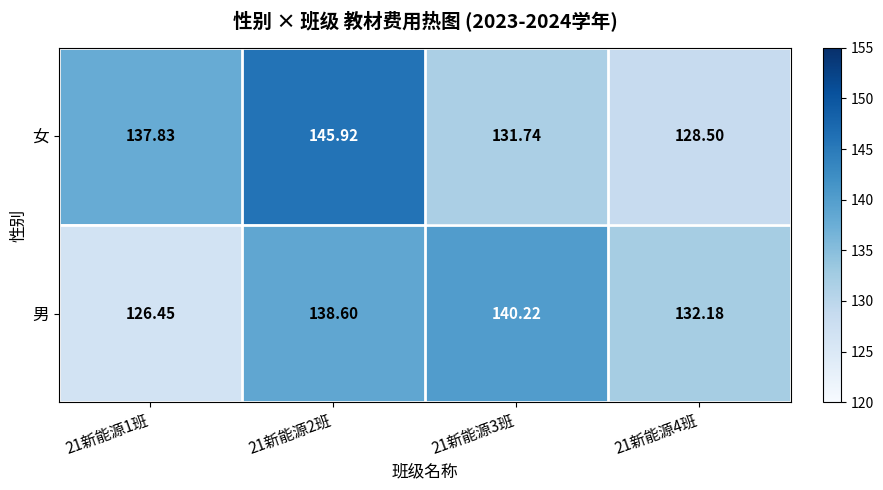

Rank the series by their average value, from highest to lowest.

女, 男